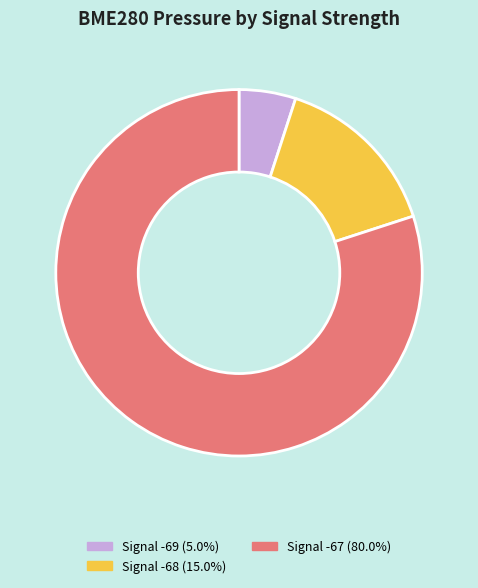

Is there a majority slice in this chart?

Yes